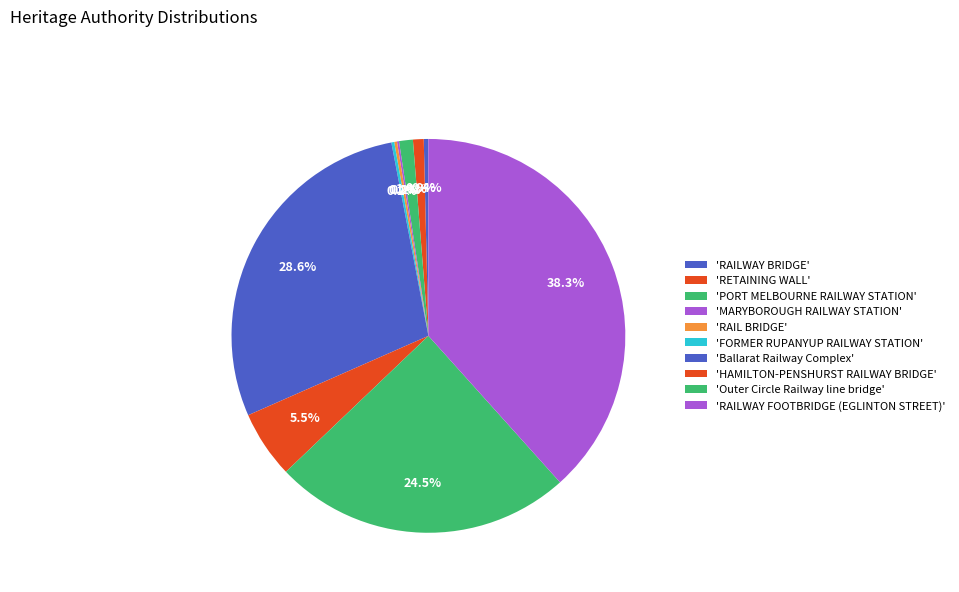

Rank the categories by value from highest to lowest.

RAILWAY FOOTBRIDGE (EGLINTON STREET), Ballarat Railway Complex, Outer Circle Railway line bridge, HAMILTON-PENSHURST RAILWAY BRIDGE, PORT MELBOURNE RAILWAY STATION, RETAINING WALL, RAILWAY BRIDGE, FORMER RUPANYUP RAILWAY STATION, RAIL BRIDGE, MARYBOROUGH RAILWAY STATION